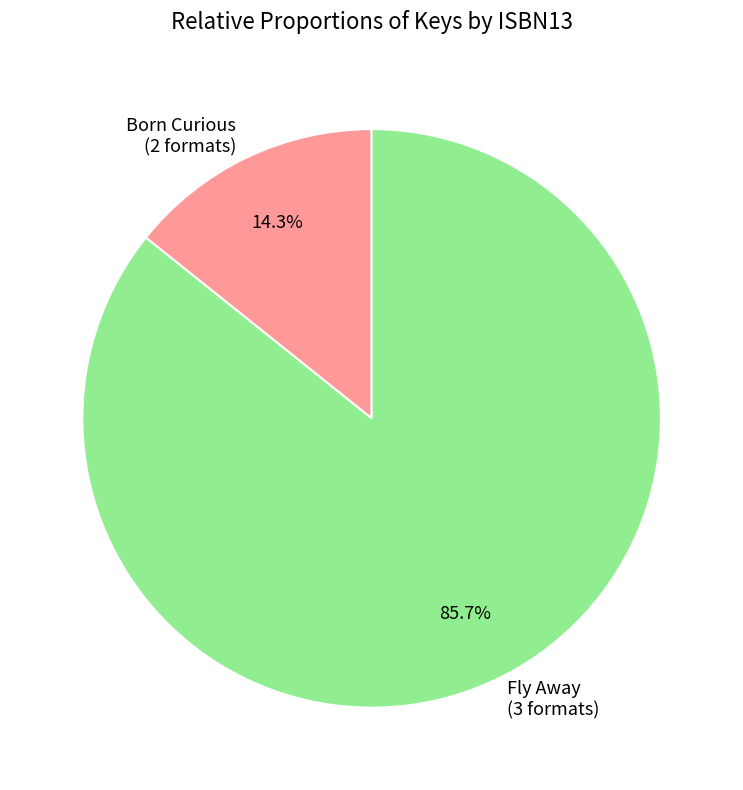

Is there a majority slice in this chart?

Yes